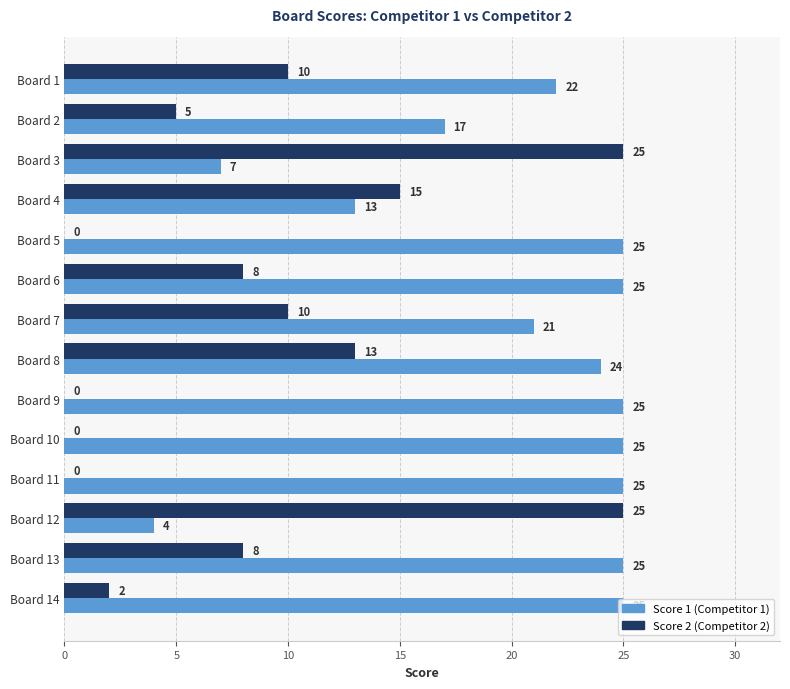

What is the greatest value displayed?

25